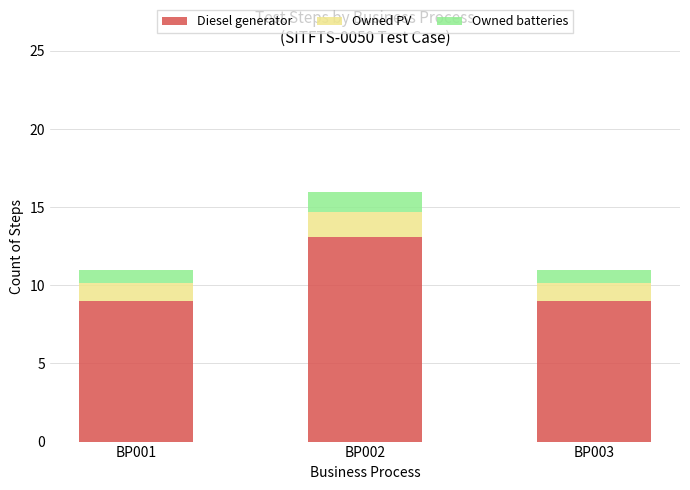

How many categories are shown in the chart?

3